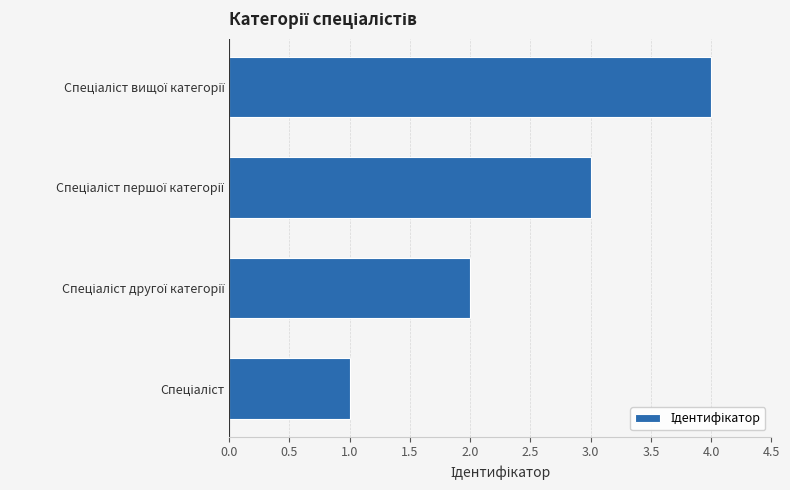

What is the maximum value shown in the chart?

4